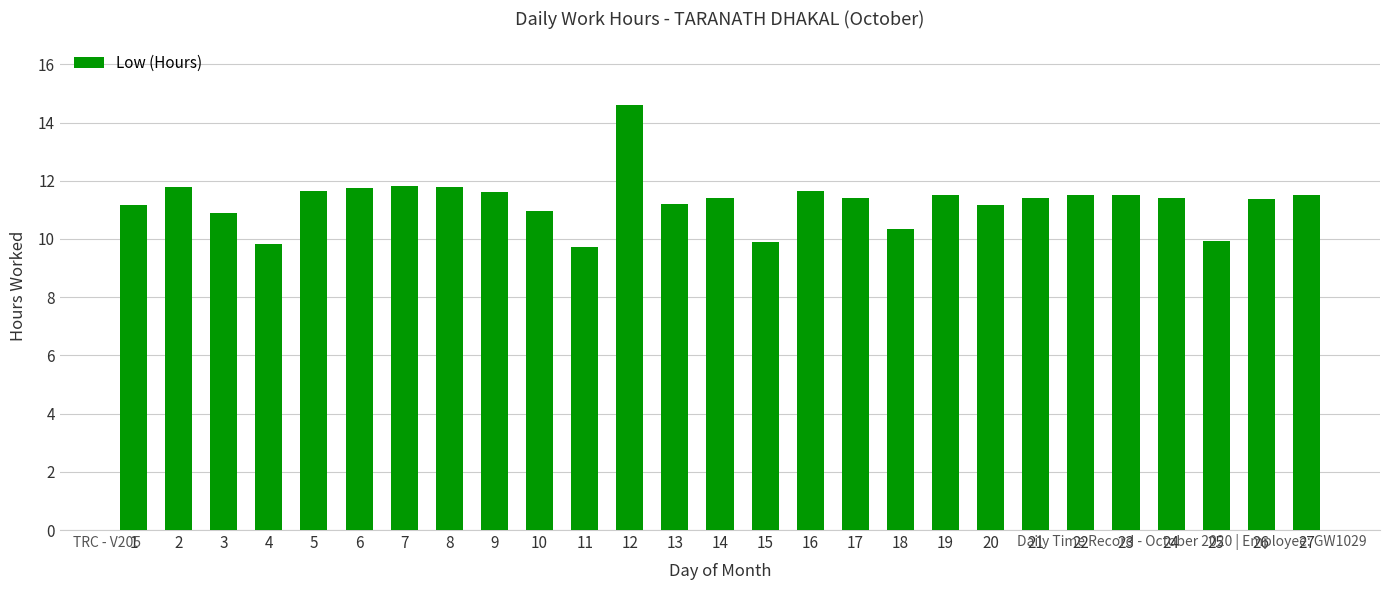

Which label corresponds to the largest value in the chart?

12